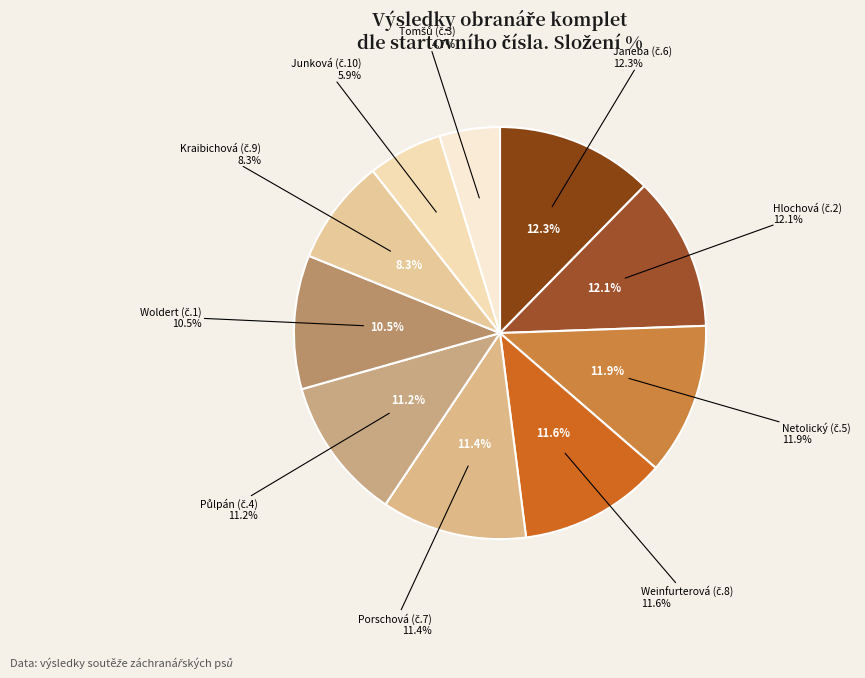

Is there a majority slice in this chart?

No